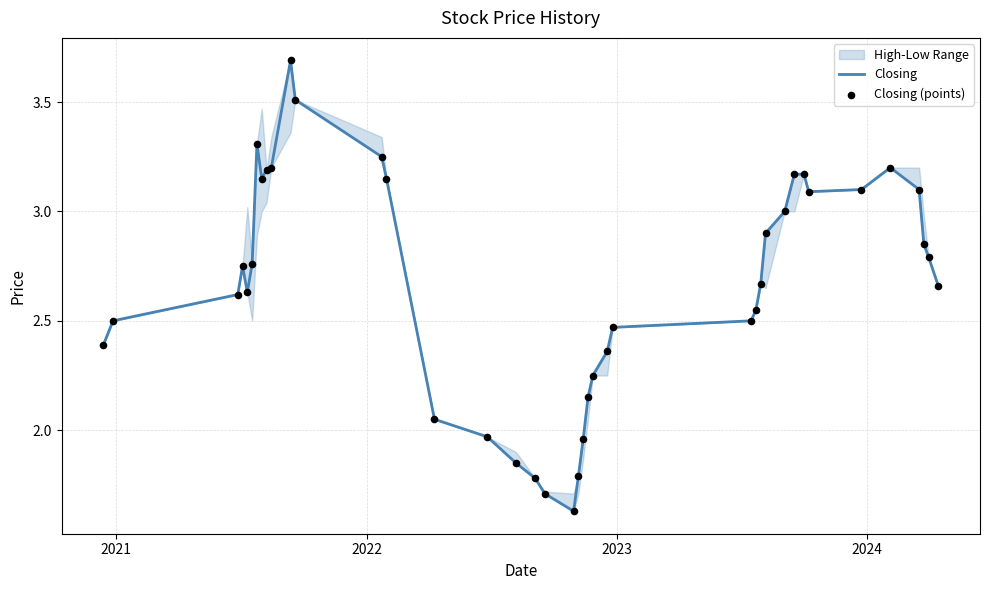

What is the maximum value for Closing?

3.7